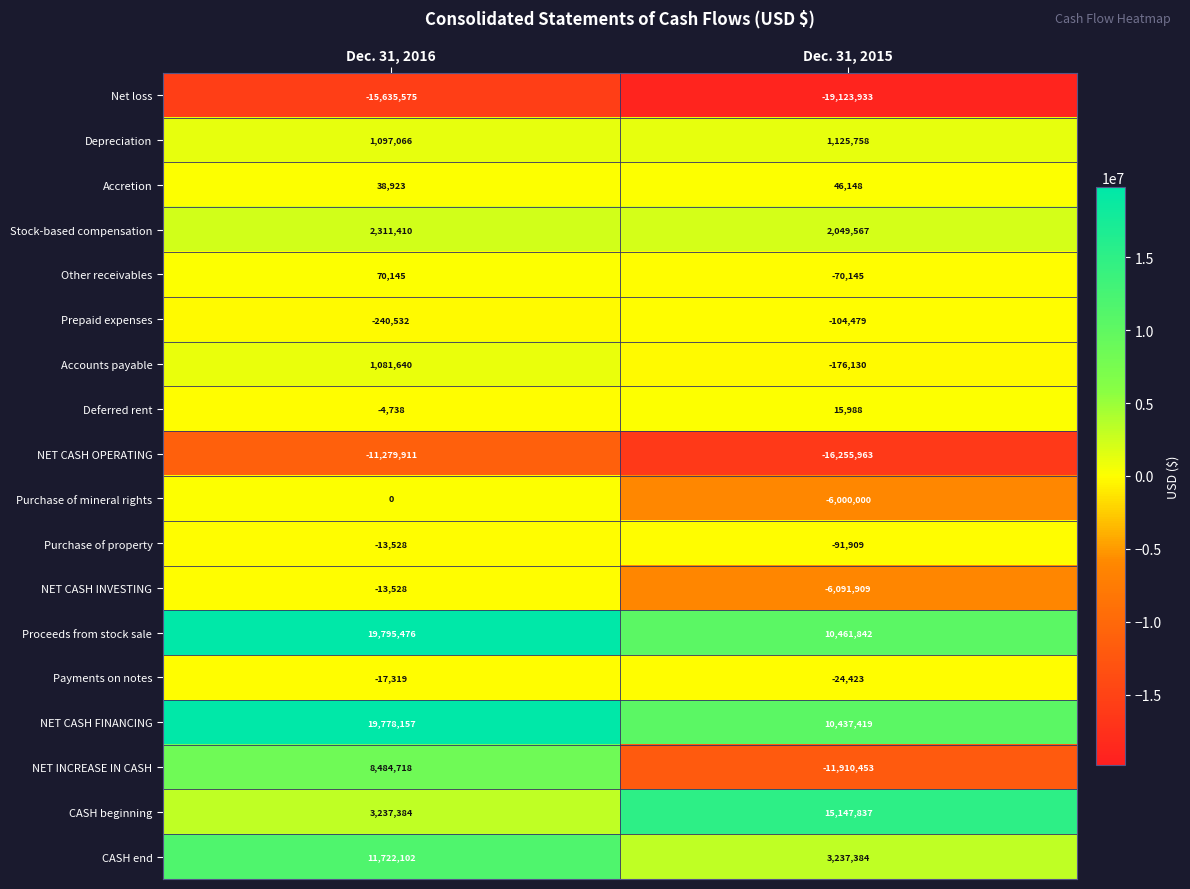

At Dec. 31, 2015, list the series in order from largest to smallest.

CASH beginning, Proceeds from stock sale, NET CASH FINANCING, CASH end, Stock-based compensation, Depreciation, Accretion, Deferred rent, Payments on notes, Other receivables, Purchase of property, Prepaid expenses, Accounts payable, Purchase of mineral rights, NET CASH INVESTING, NET INCREASE IN CASH, NET CASH OPERATING, Net loss